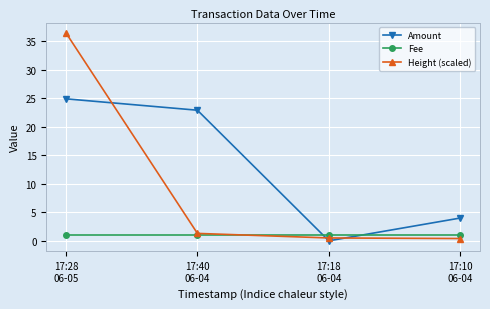

What is the greatest value displayed?

36.5